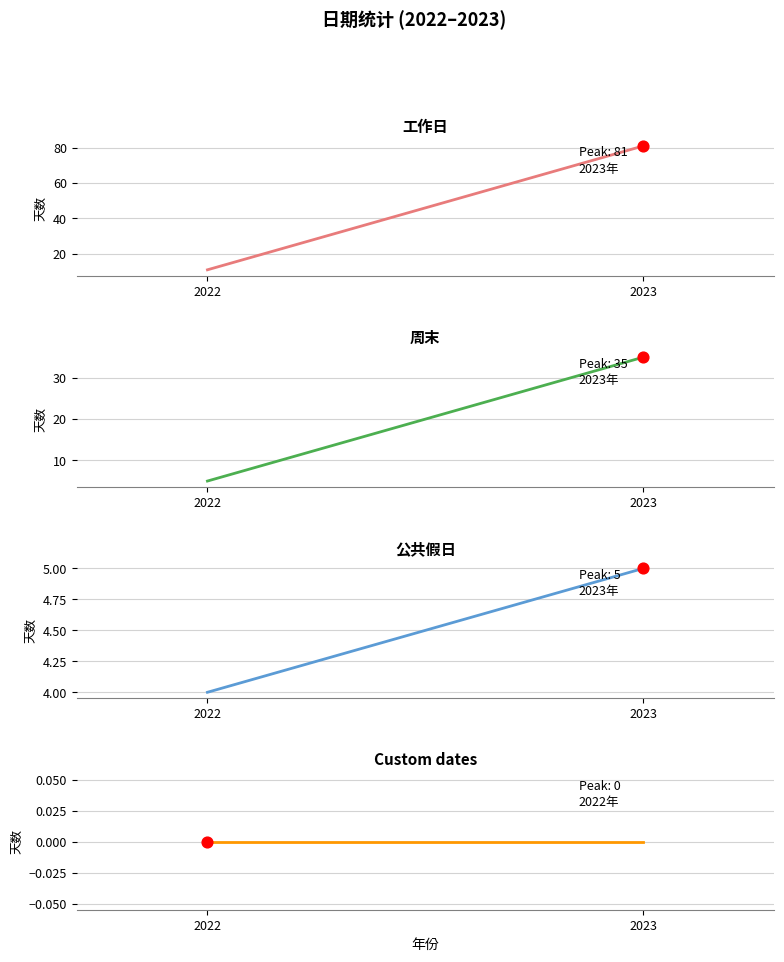

Is the value of 周末 at 2022 greater than the value of 工作日 at 2022?

No